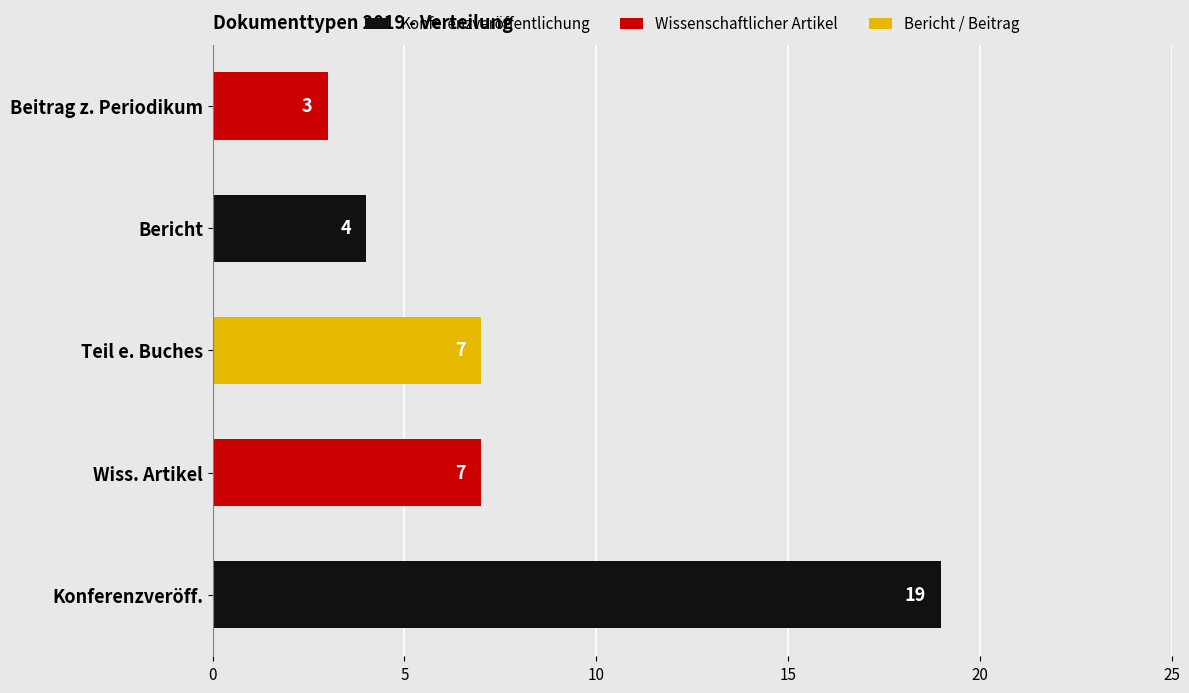

How many bars are there in total?

5